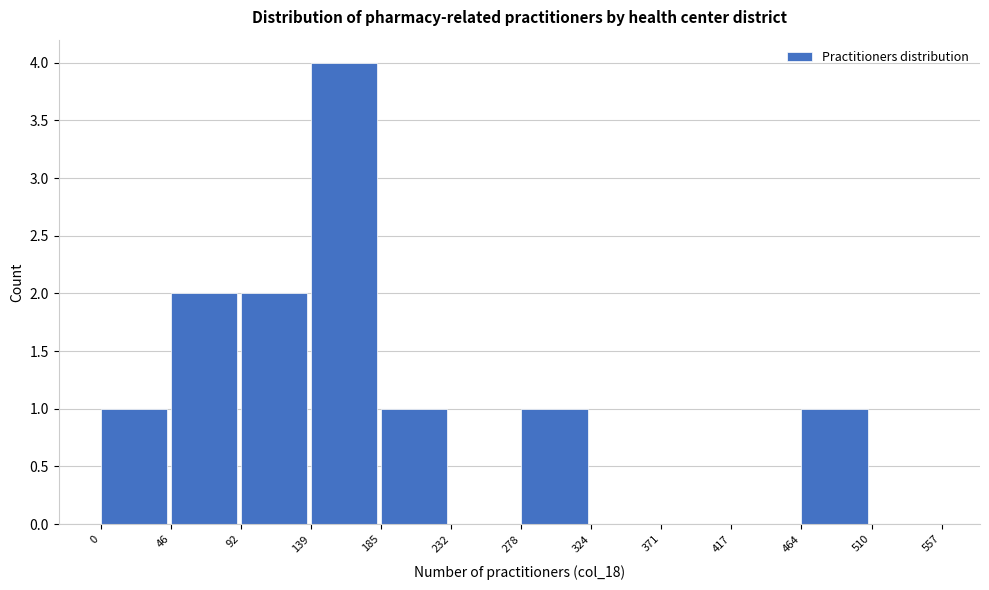

Reading left to right, list every bar in this chart as the range it spans on the x-axis followed by its height. The values are not printed on the chart, so give them approximately, as read against the axis.

0 to 46: 1
46 to 92: 2
92 to 139: 2
139 to 185: 4
185 to 232: 1
232 to 278: 0
278 to 324: 1
324 to 371: 0
371 to 417: 0
417 to 464: 0
464 to 510: 1
510 to 557: 0